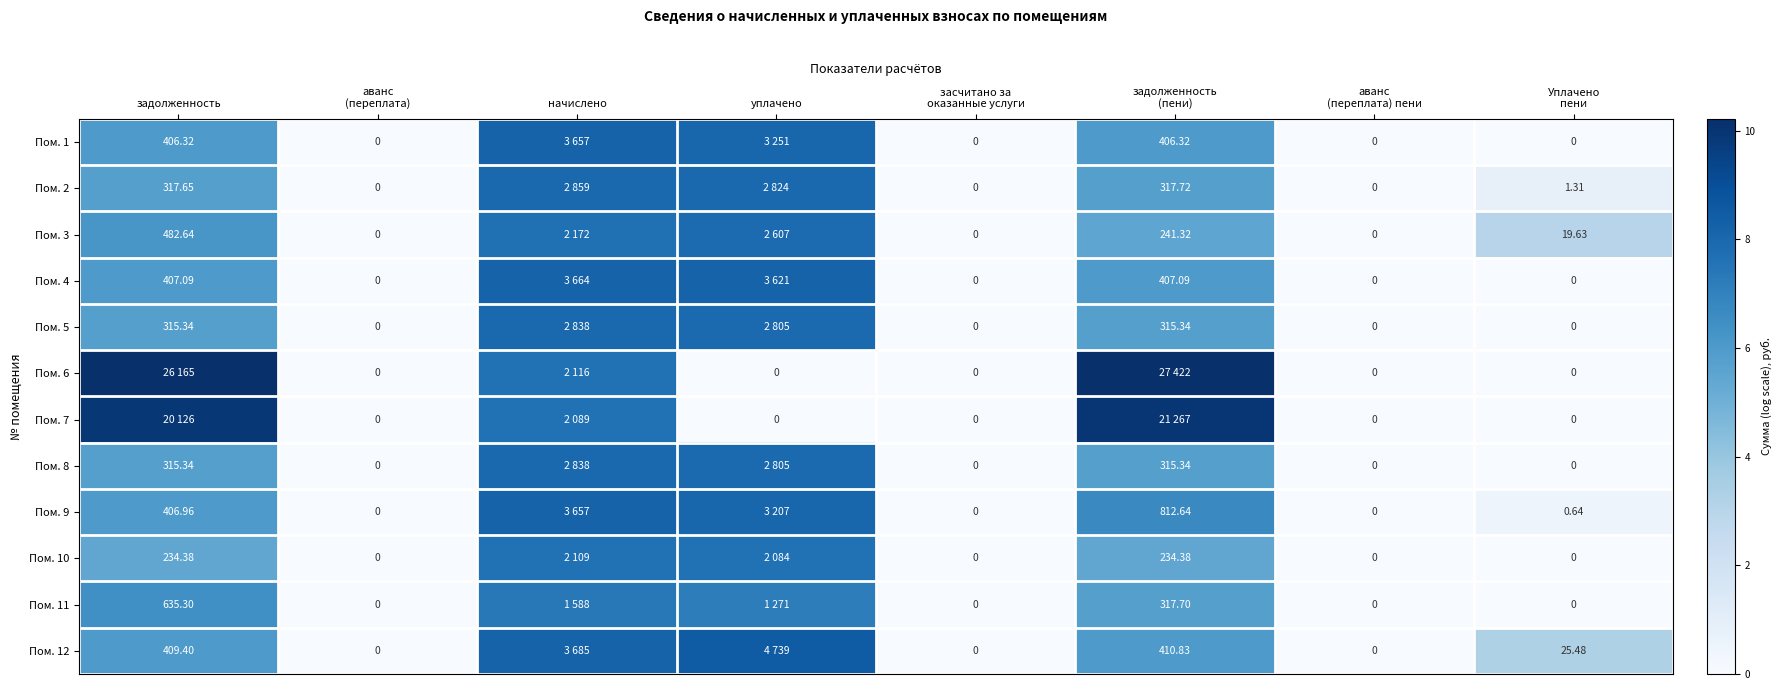

How many data points in Пом. 2 are above 5?

4